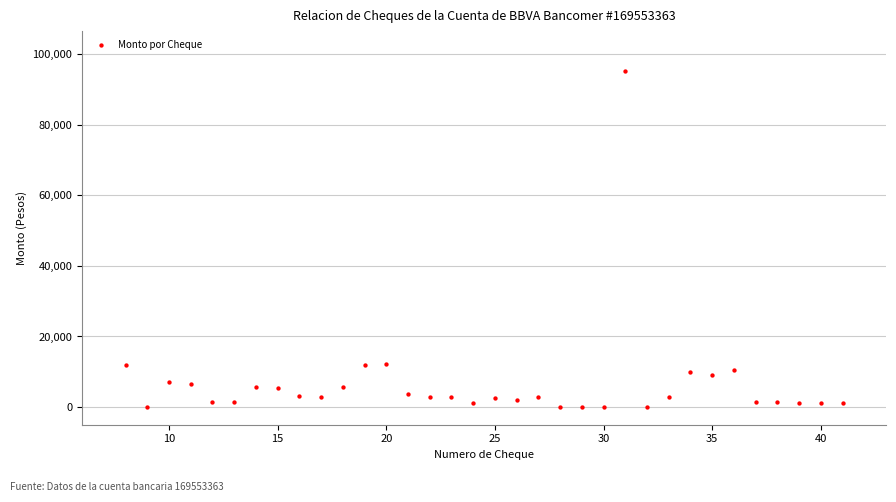

What is the range of X values (max minus min)?

33.0